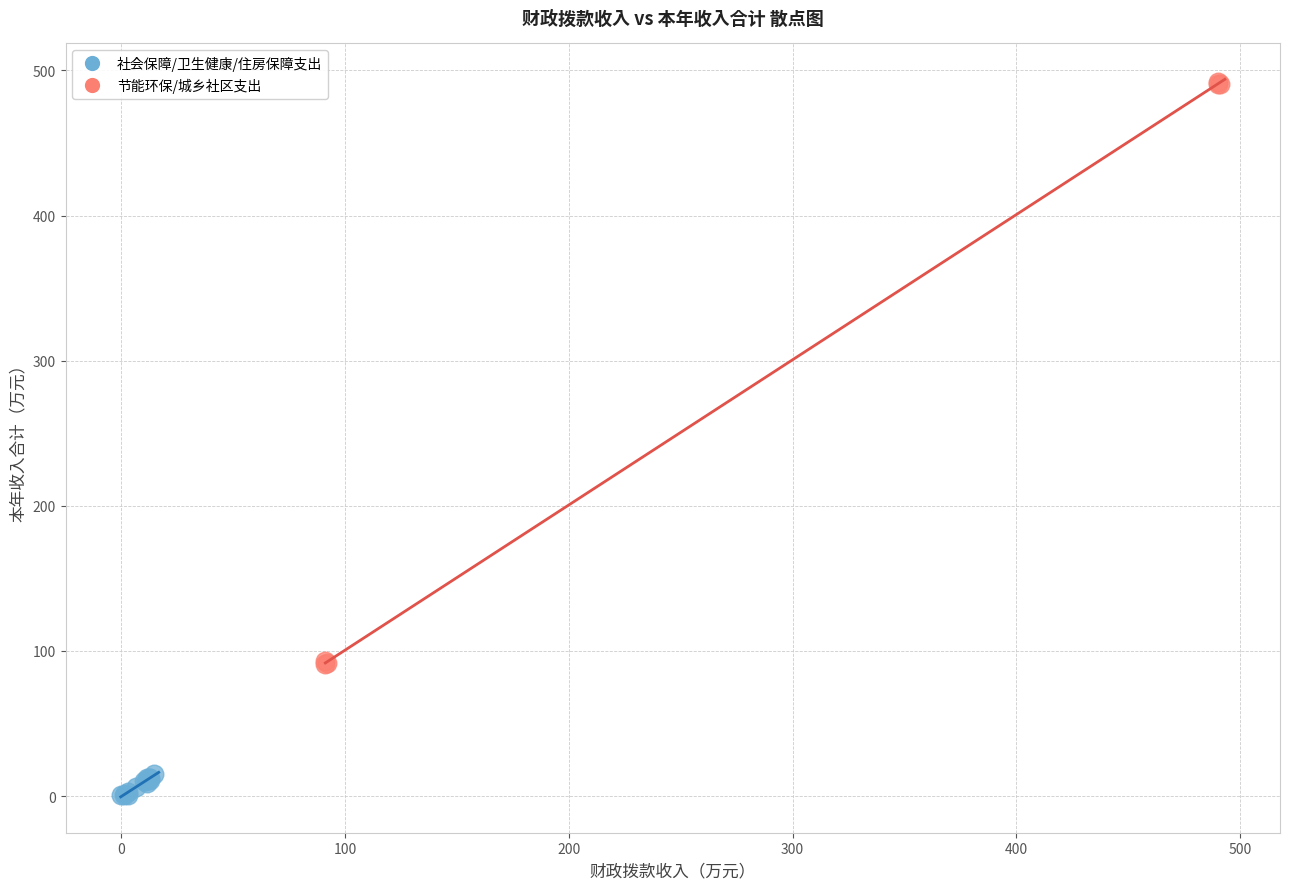

Which series reaches the maximum Y coordinate?

节能环保/城乡社区支出